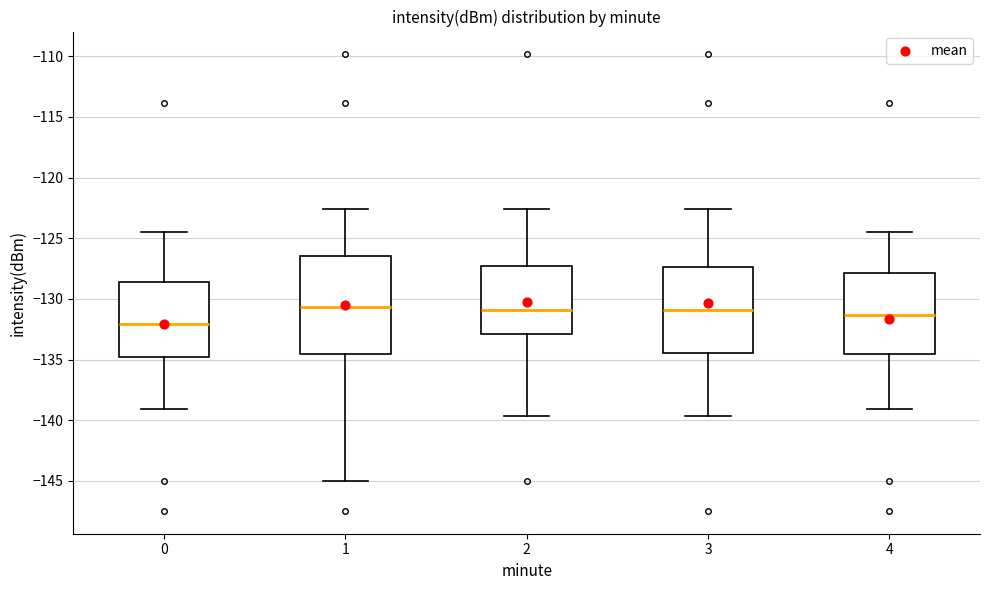

Reading left to right, transcribe this box plot: for each box, give where its median line is, the range the box spans, and where its two whiskers end, as read against the y-axis. The values are not printed on the chart, so give them approximately, as read against the axis.

0: median -132.0, box -135.0 to -128.5, whiskers -139.0 to -124.5
1: median -130.5, box -134.5 to -126.5, whiskers -145.0 to -122.5
2: median -131.0, box -133.0 to -127.5, whiskers -139.5 to -122.5
3: median -131.0, box -134.5 to -127.5, whiskers -139.5 to -122.5
4: median -131.5, box -134.5 to -128.0, whiskers -139.0 to -124.5